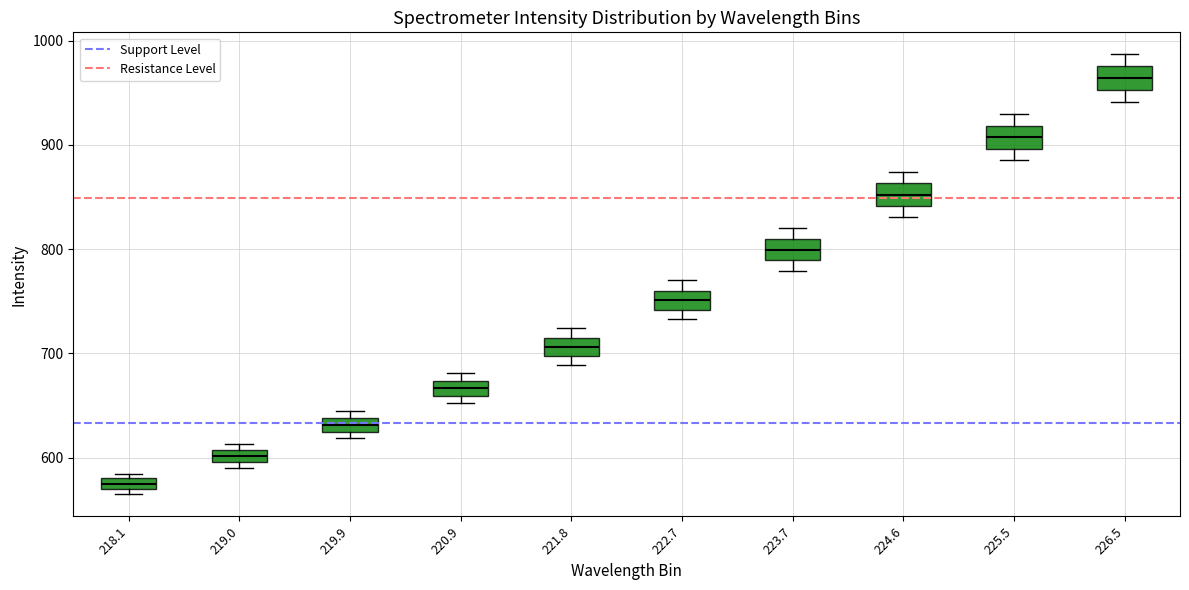

Which box's median line is the lowest?

218.1